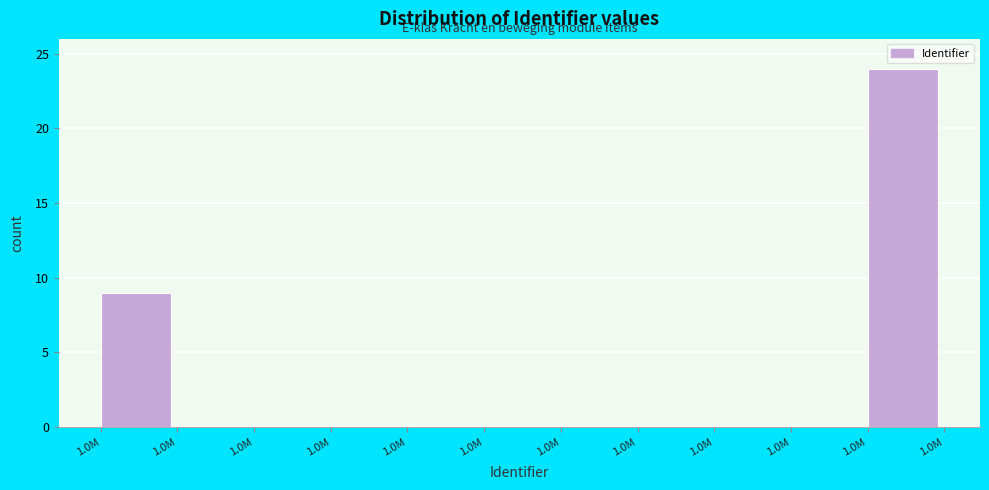

Are the bars horizontal?

No